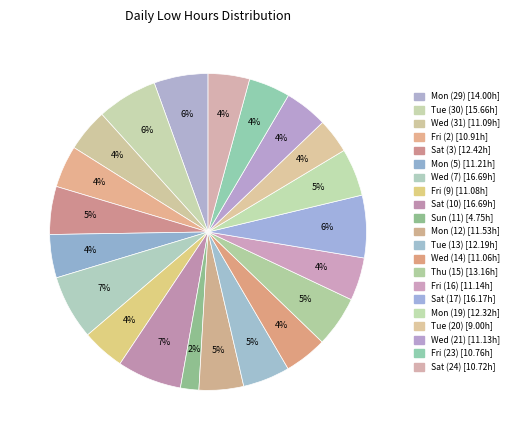

Is there a majority slice in this chart?

No